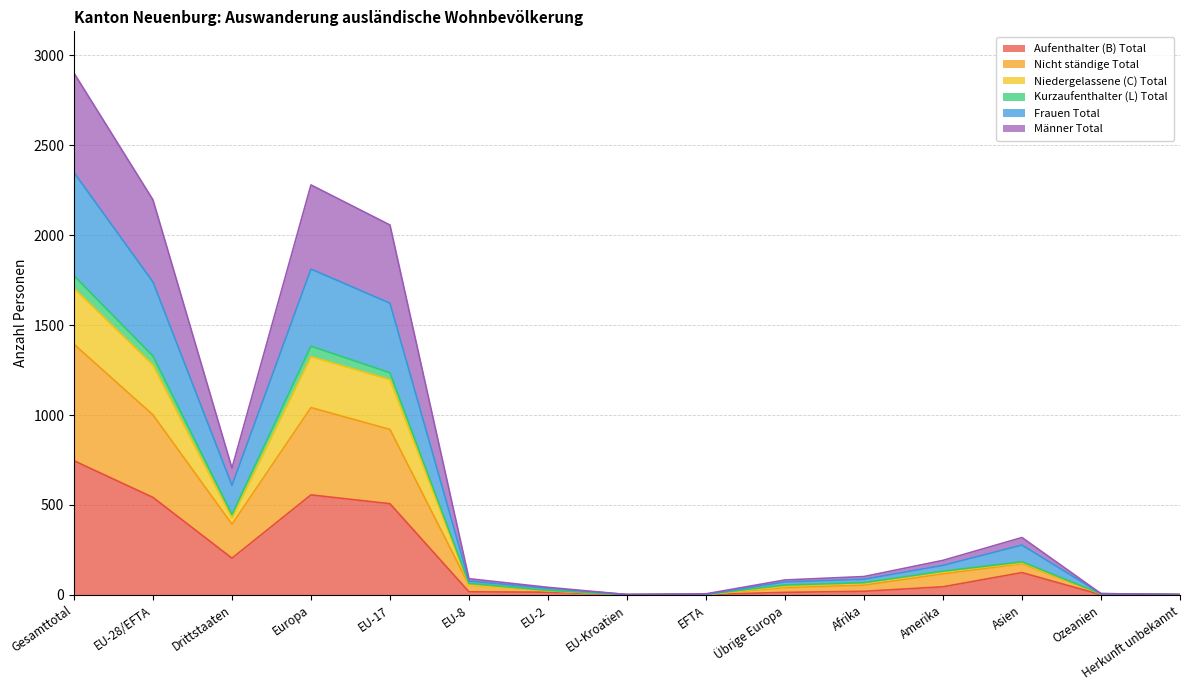

What is the total value across all series at EFTA?

6